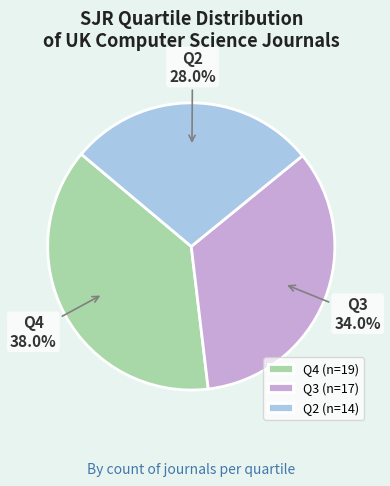

Which category has the smallest portion of the pie?

Q2